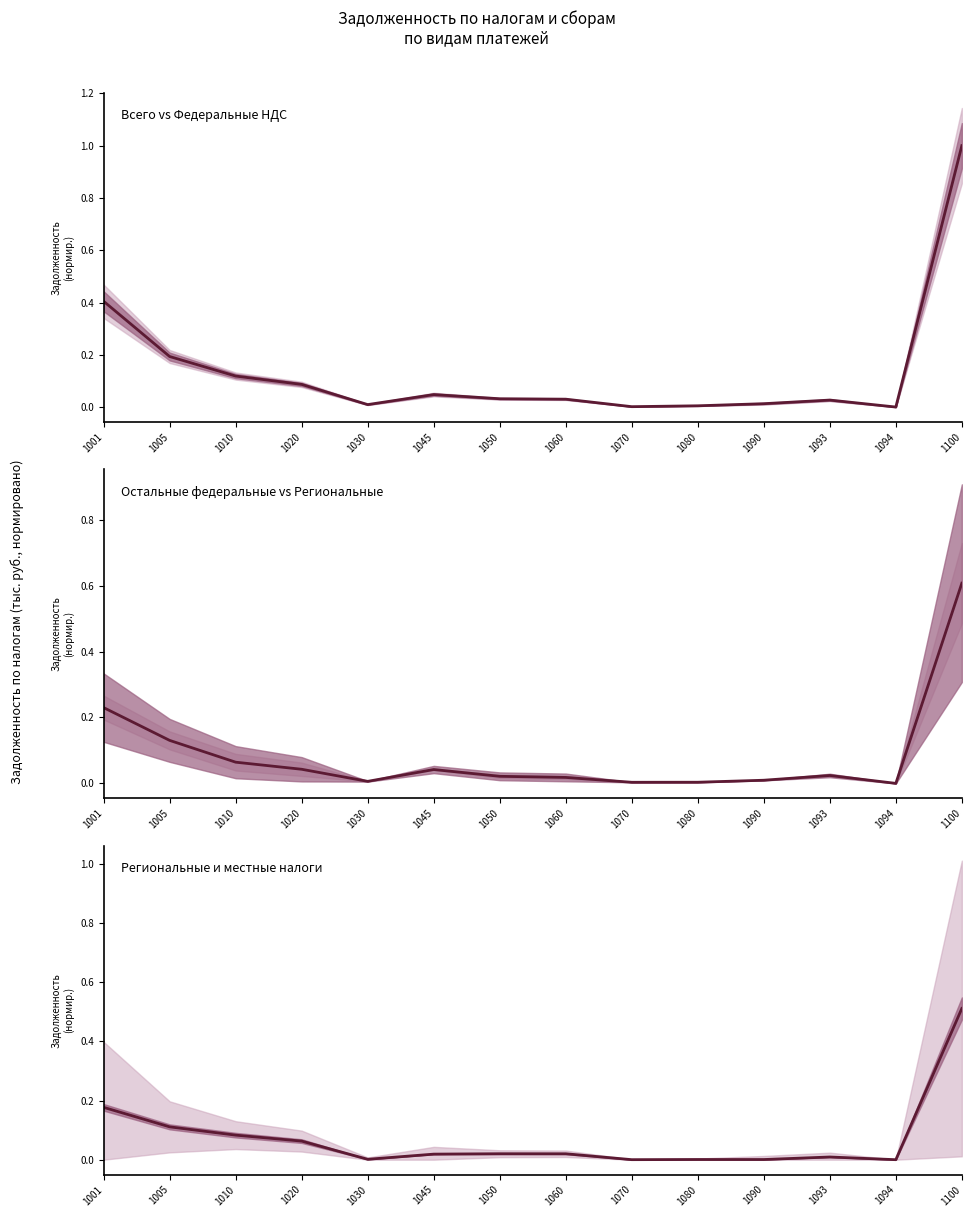

What is the difference between the second highest and minimum values in the Региональные (col_11) series?

0.2